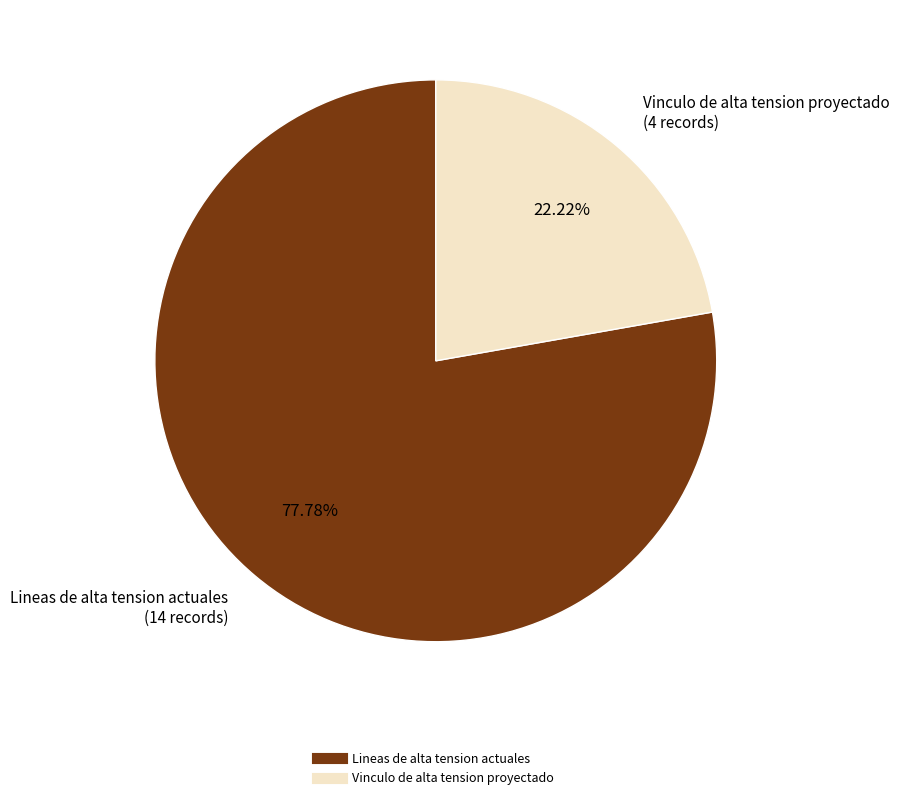

How many slices are in this pie chart?

2